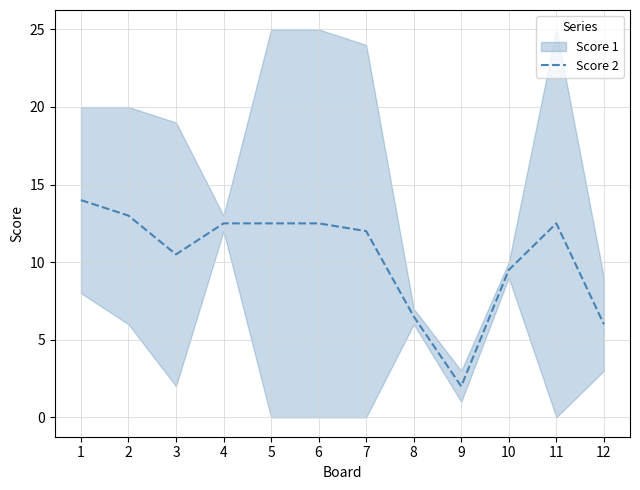

Reading right to left, list all the values displayed in this chart.

12=6.0	11=12.5	10=9.5	9=2.0	8=6.5	7=12.0	6=12.5	5=12.5	4=12.5	3=10.5	2=13.0	1=14.0